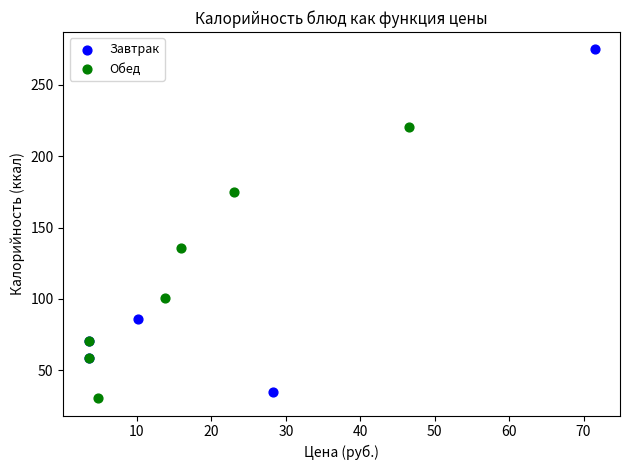

Which series has the widest spread of Y values?

Завтрак